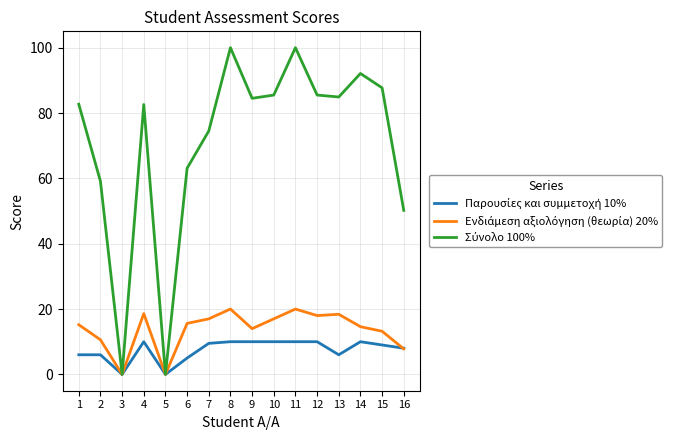

Does the chart display data point markers on the line(s)?

No